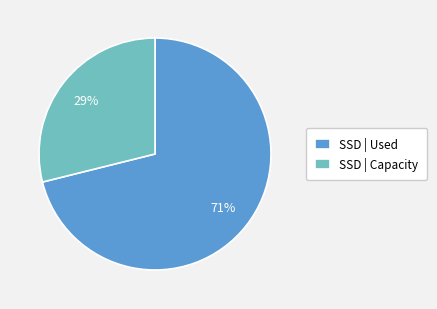

Count the number of slices in the pie.

2